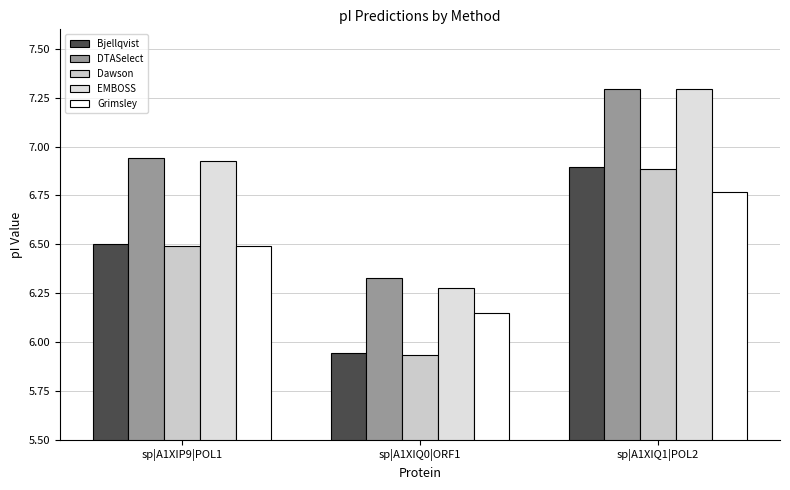

List the labels in order of DTASelect value, smallest first.

sp|A1XIQ0|ORF1, sp|A1XIP9|POL1, sp|A1XIQ1|POL2